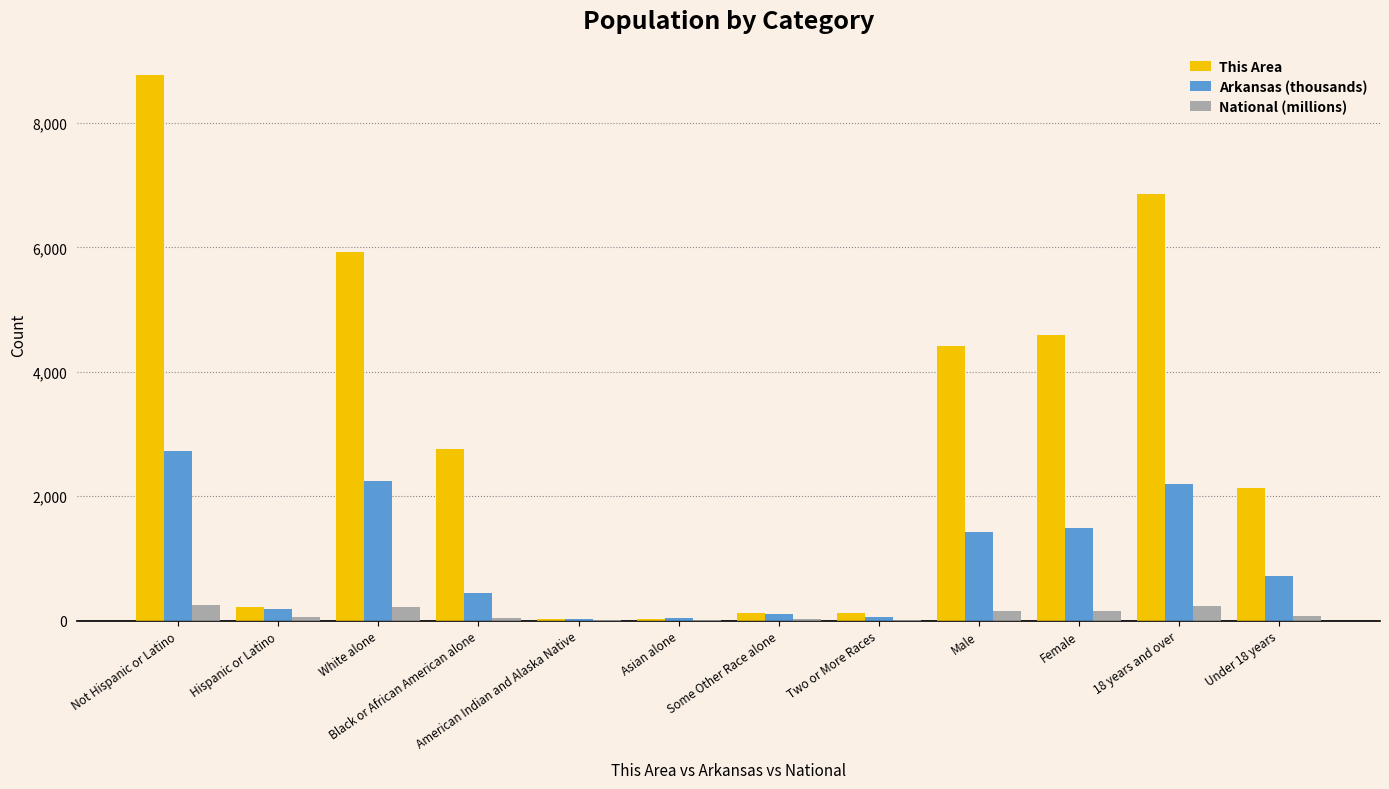

What are all the series names shown in the legend?

This Area, Arkansas (thousands), National (millions)